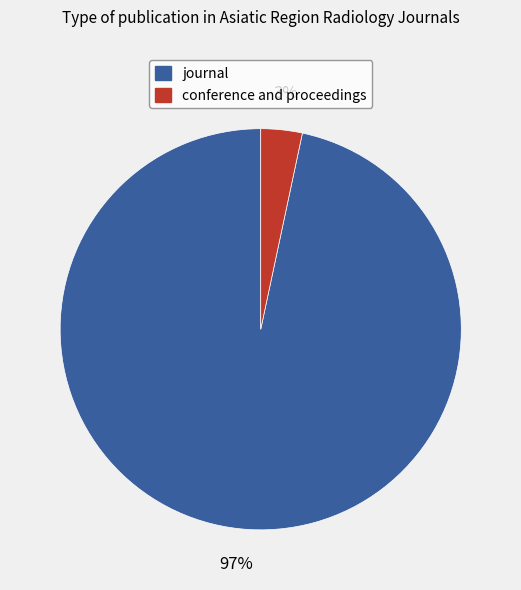

Which category accounts for the majority?

journal